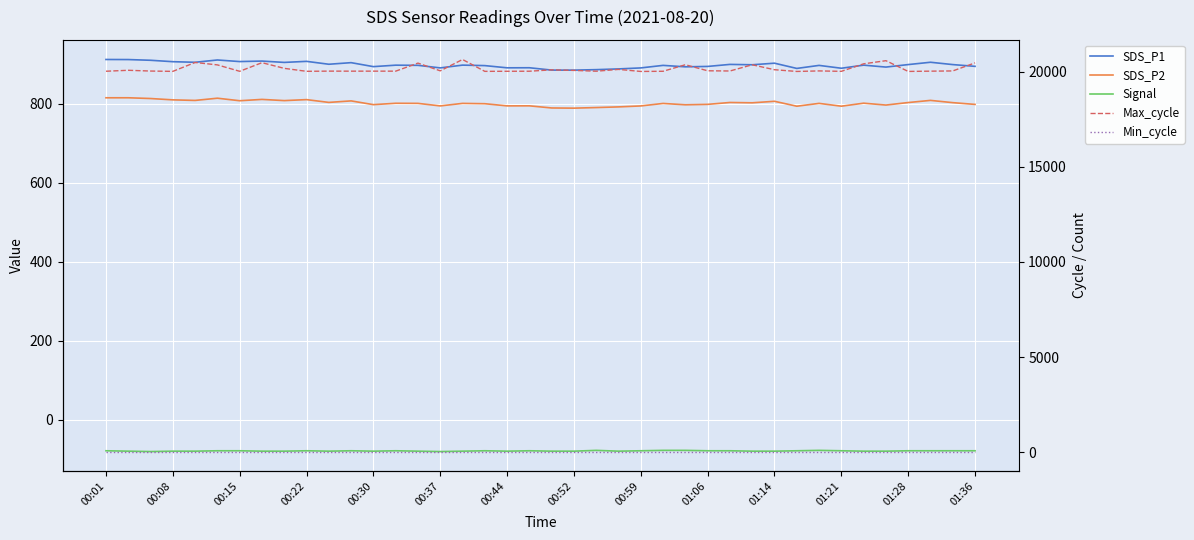

What is the difference between the second highest and minimum values in the SDS_P2 series?

26.2